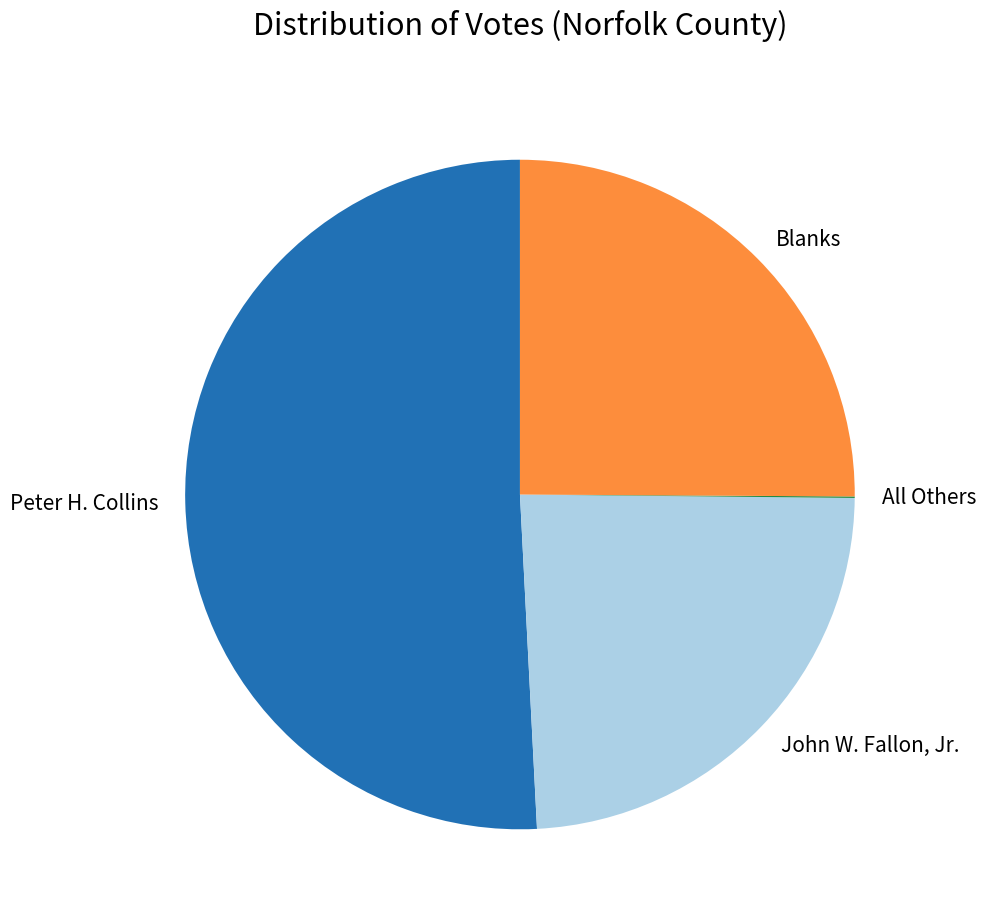

Which slice is the largest?

Peter H. Collins